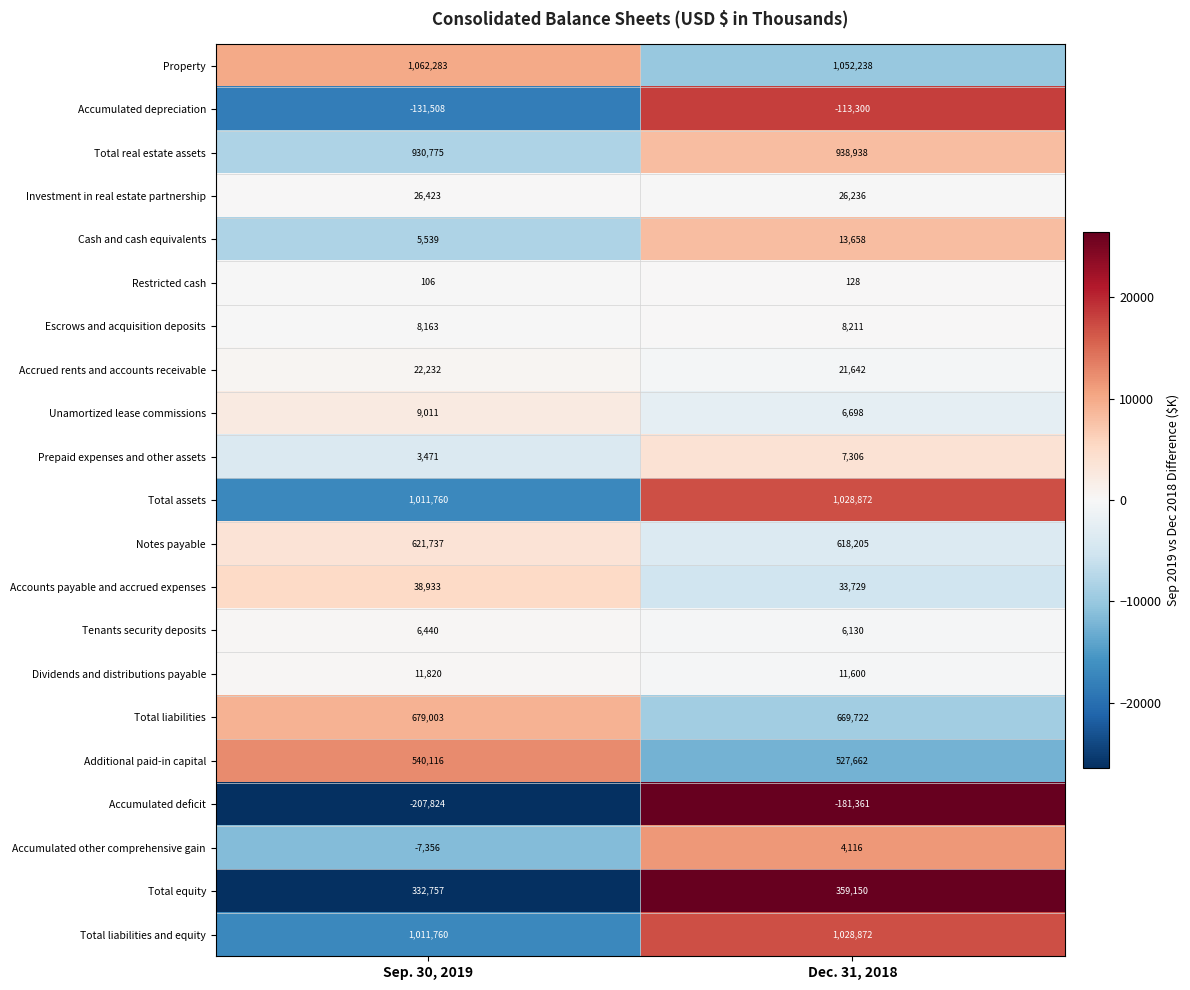

At how many categories does at least one series exceed 15880?

2